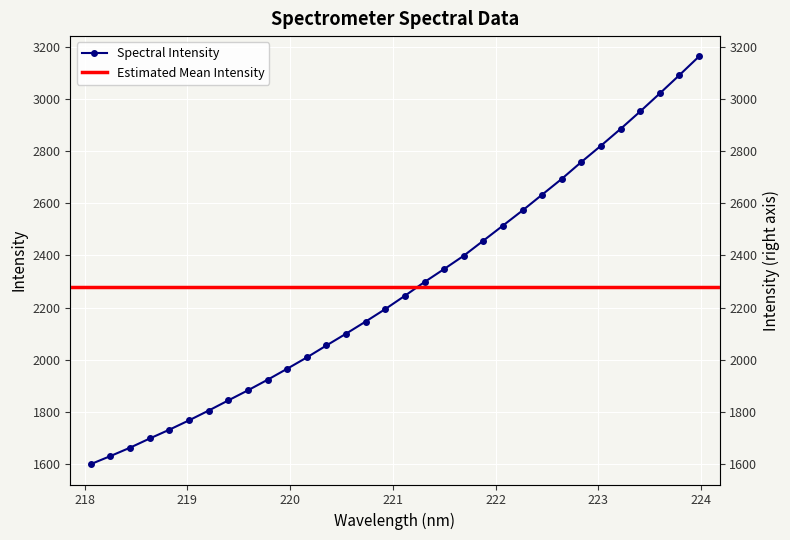

What is the label of the 1st point from the right?

223.9802